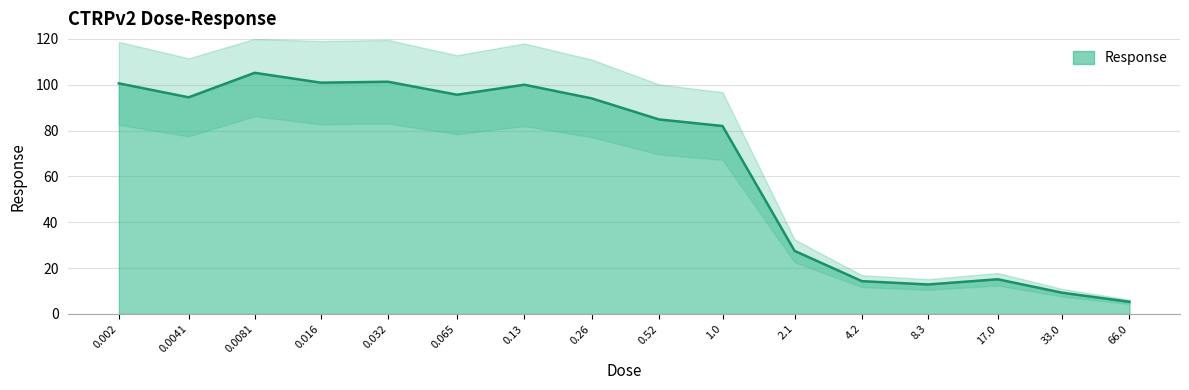

How many series are shown in this chart?

1